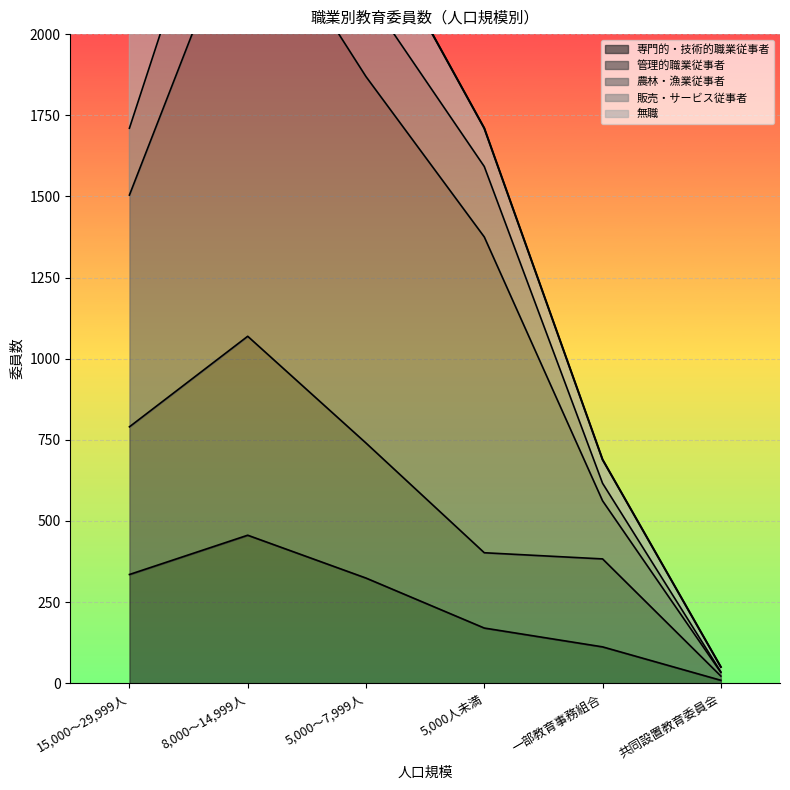

Is it true that 専門的・技術的職業従事者 equals 335 at 15,000～29,999人?

True